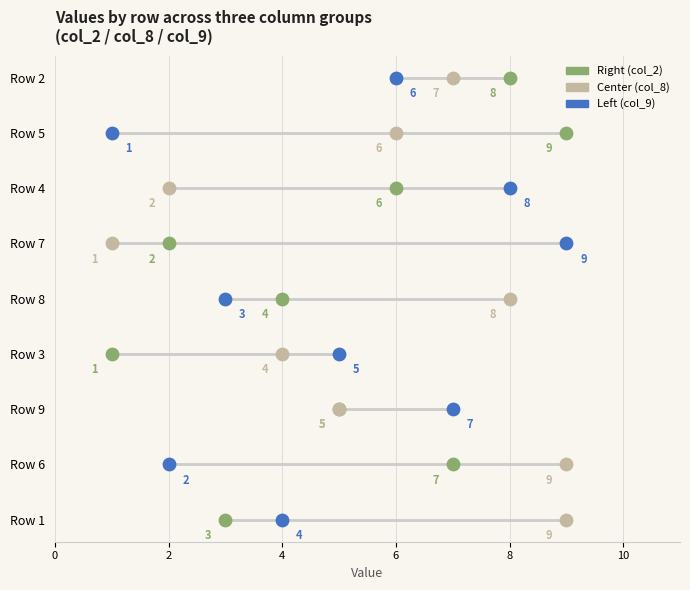

Which series has the largest Y range (max minus min)?

col_2